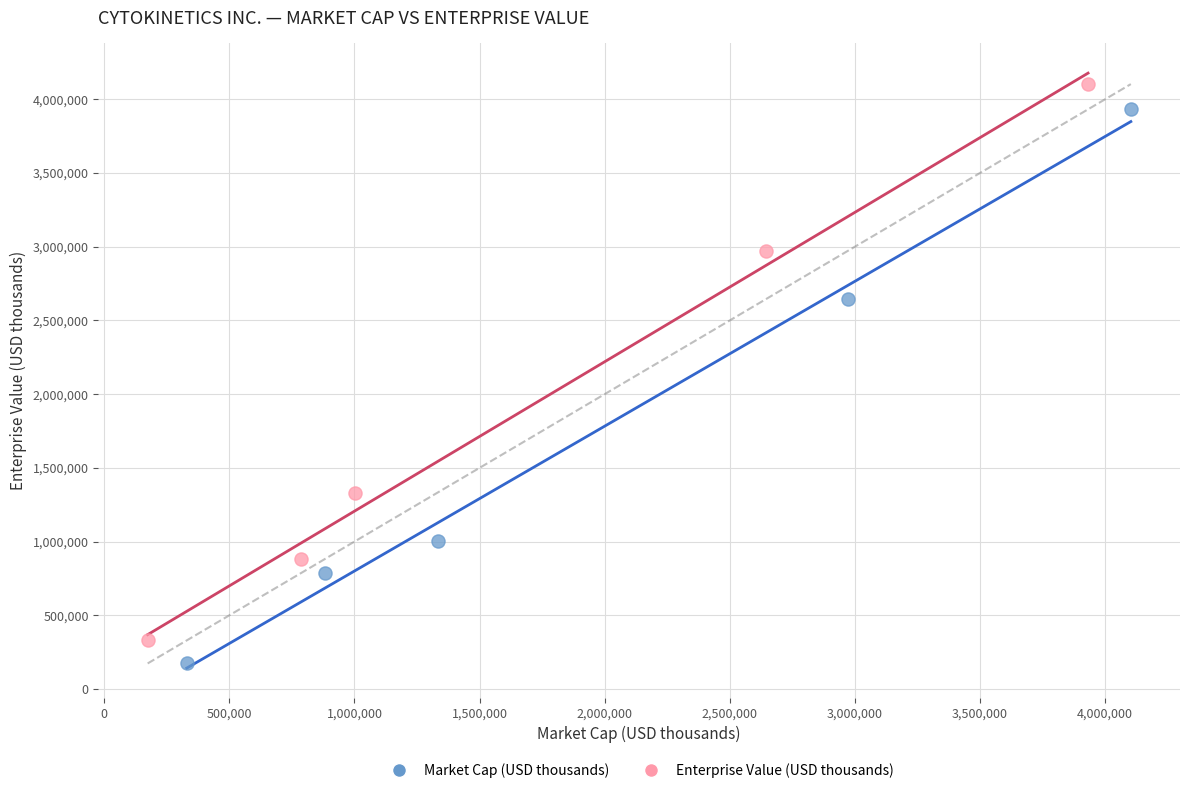

Which series has the widest spread of Y values?

Enterprise Value (USD thousands)